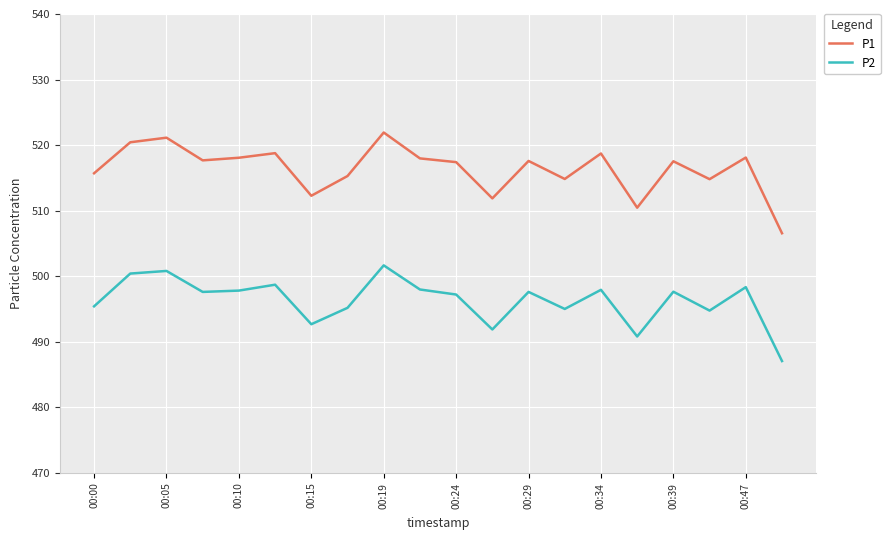

Which series has the largest total across all categories?

P1